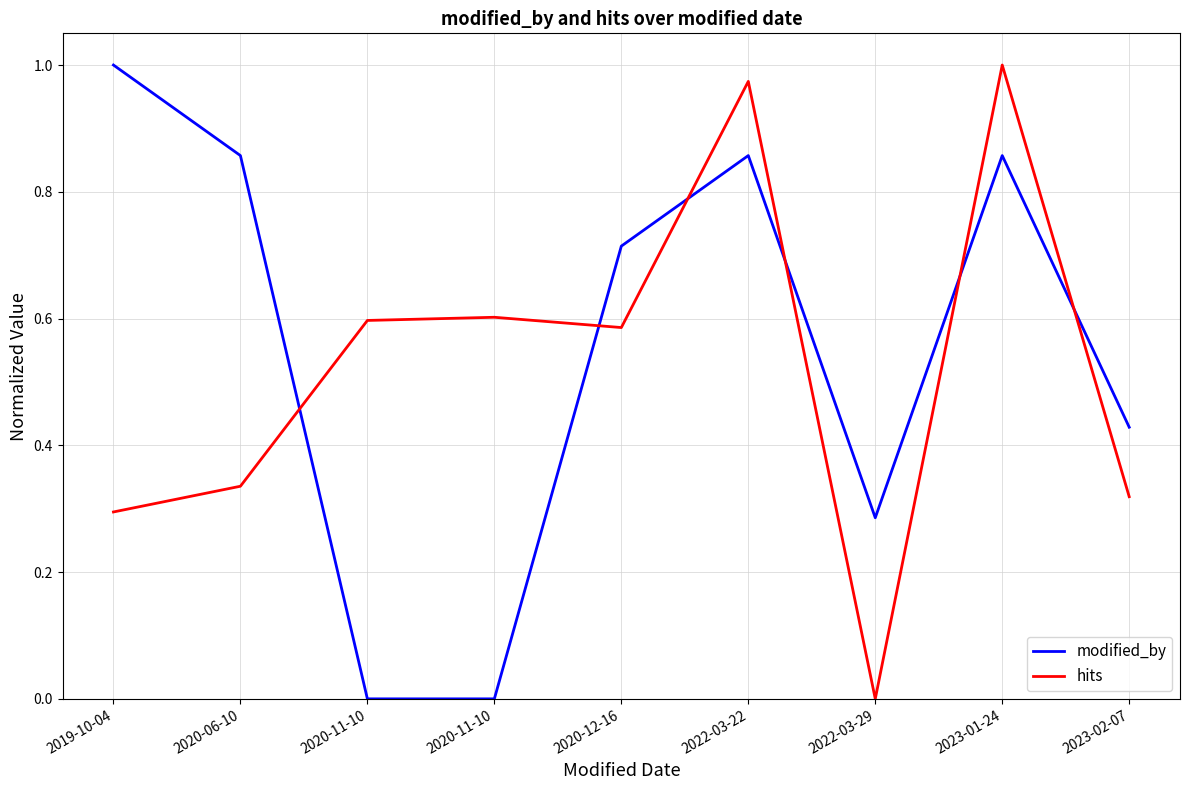

Which series changed the most between 2020-06-10 and 2022-03-22?

hits